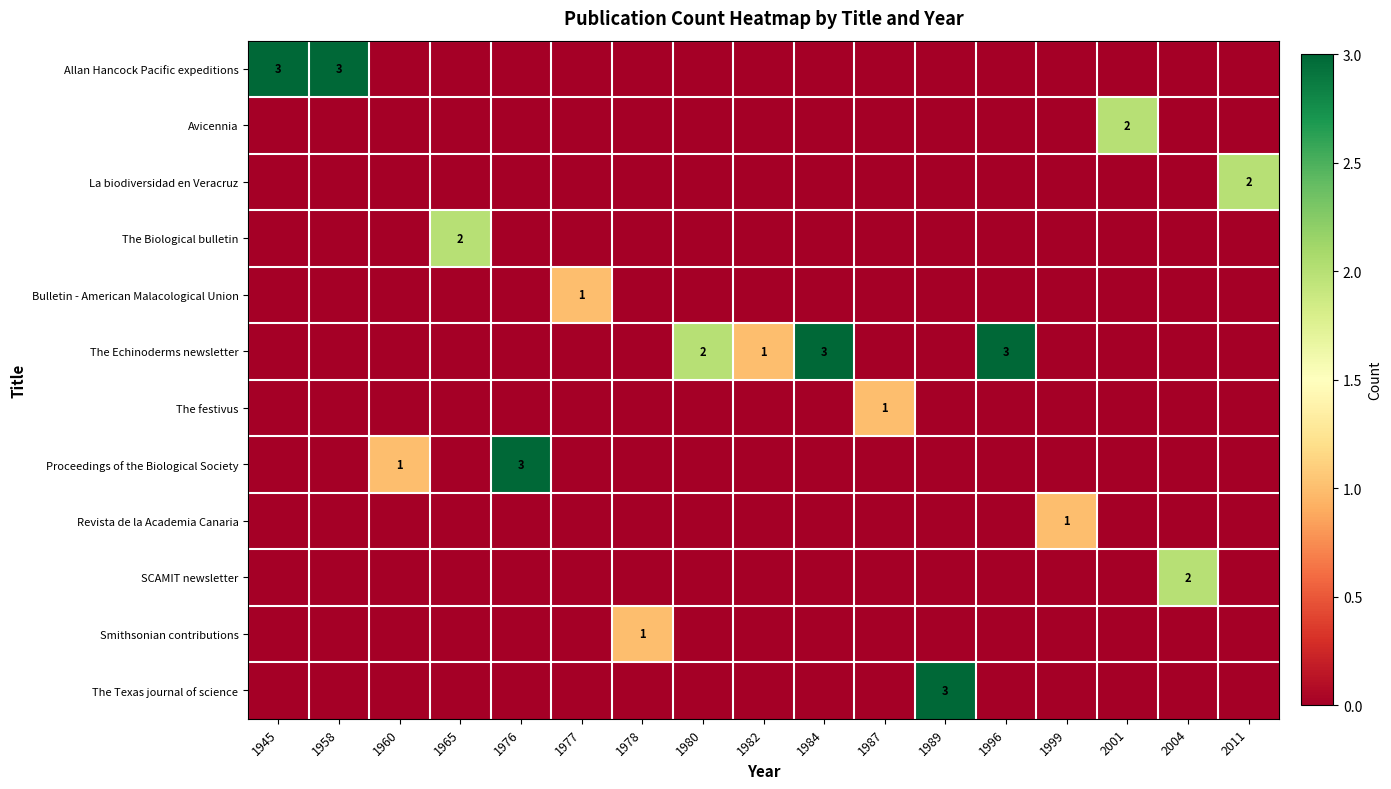

What is the difference between the highest and lowest values at 1965?

2